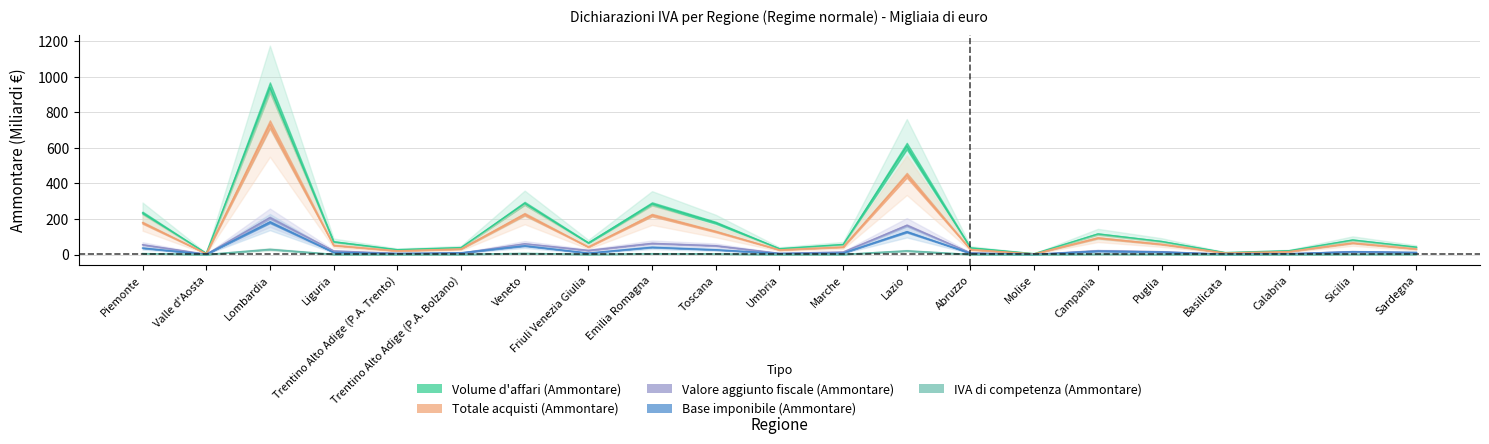

How many interior local peaks does the IVA di competenza (Ammontare) series have?

6